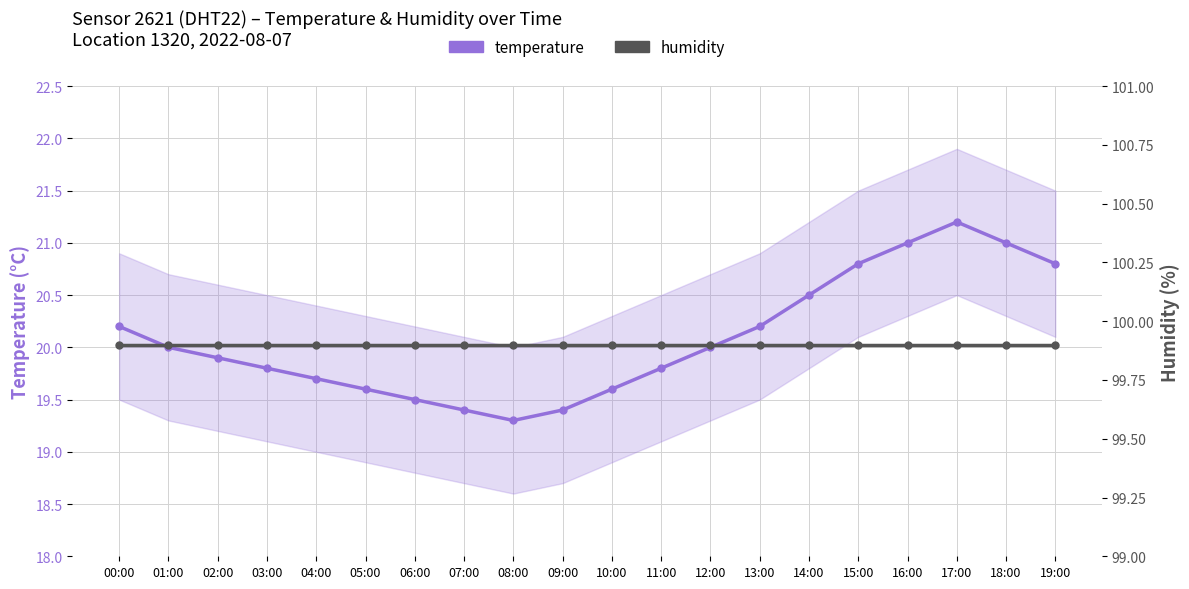

How many data points in temperature are above 20?

8